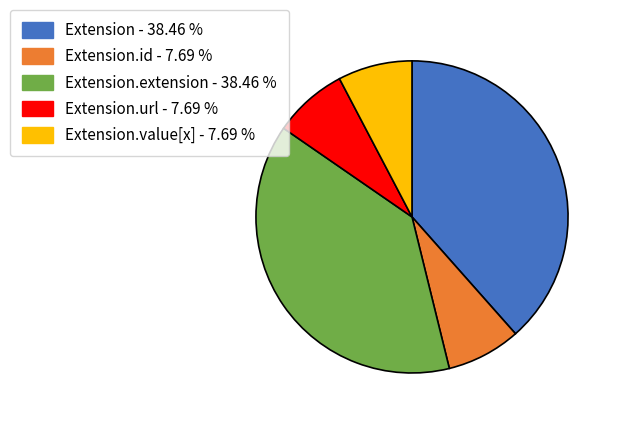

Is there a majority slice in this chart?

No